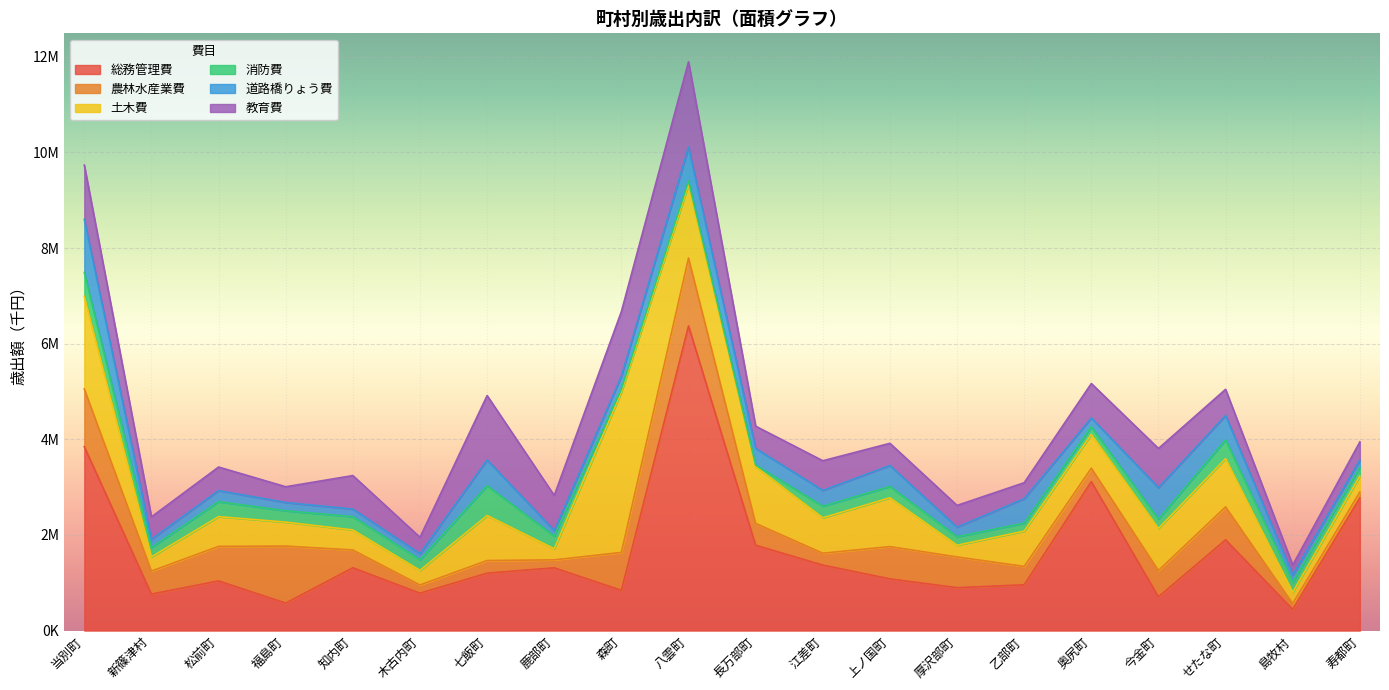

What is the label of the 19th point from the left?

島牧村